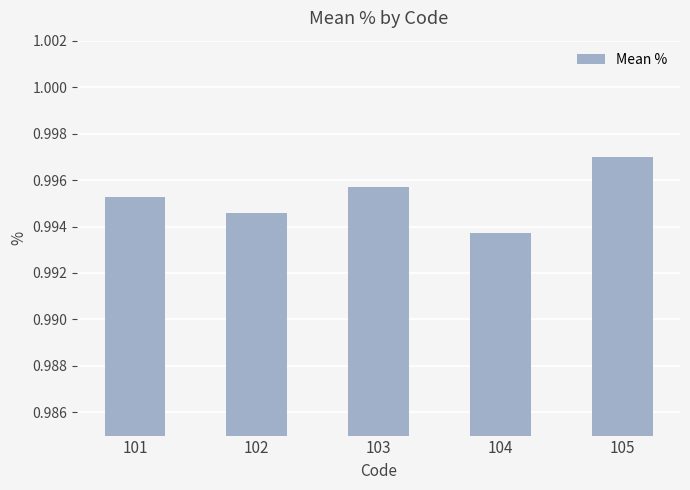

How many distinct data groups are displayed?

1